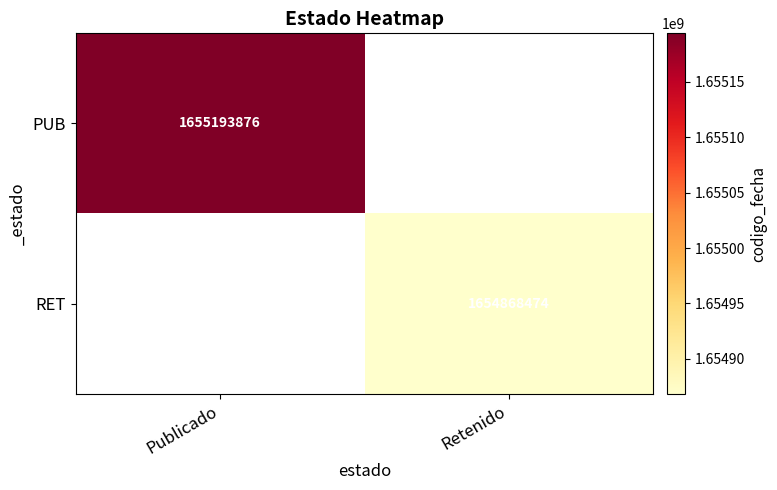

The RET series shows 1654868474 at Retenido. True or false?

True